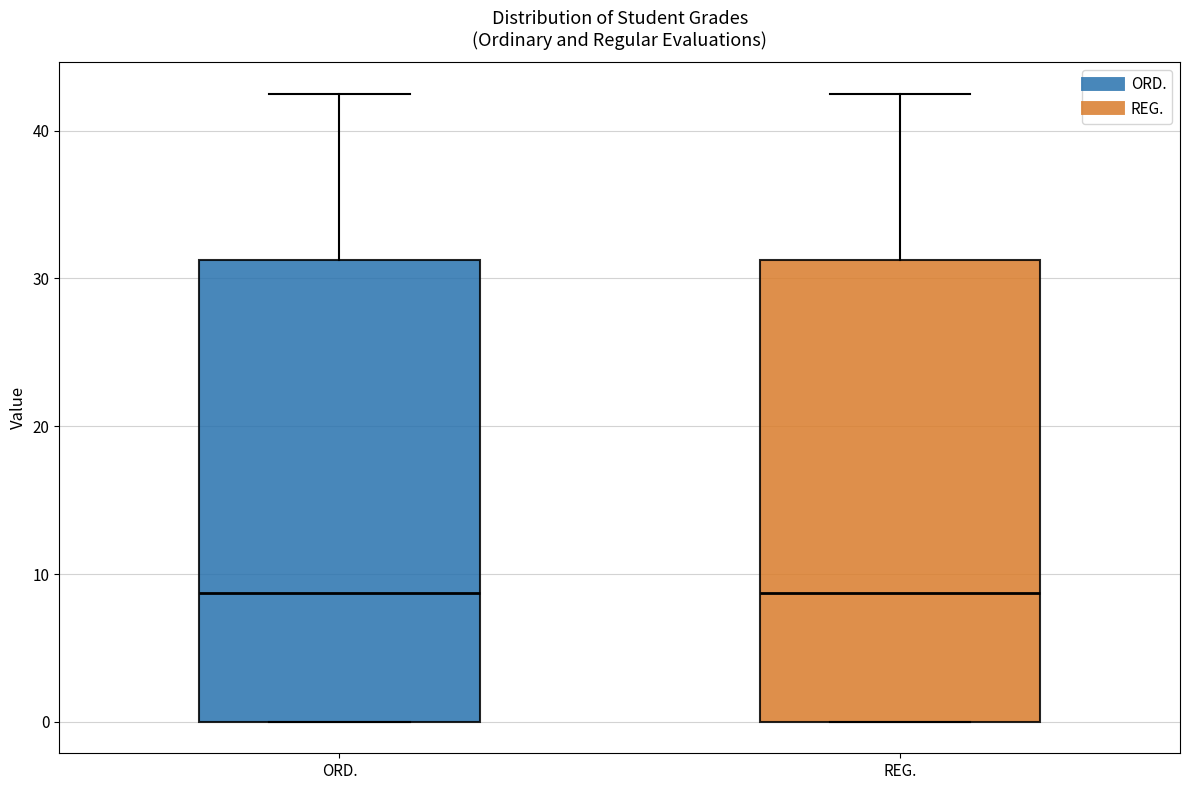

Where is the lower edge of the box for ORD. on the y-axis? The values are not printed on the chart, so give them approximately, as read against the axis.

0